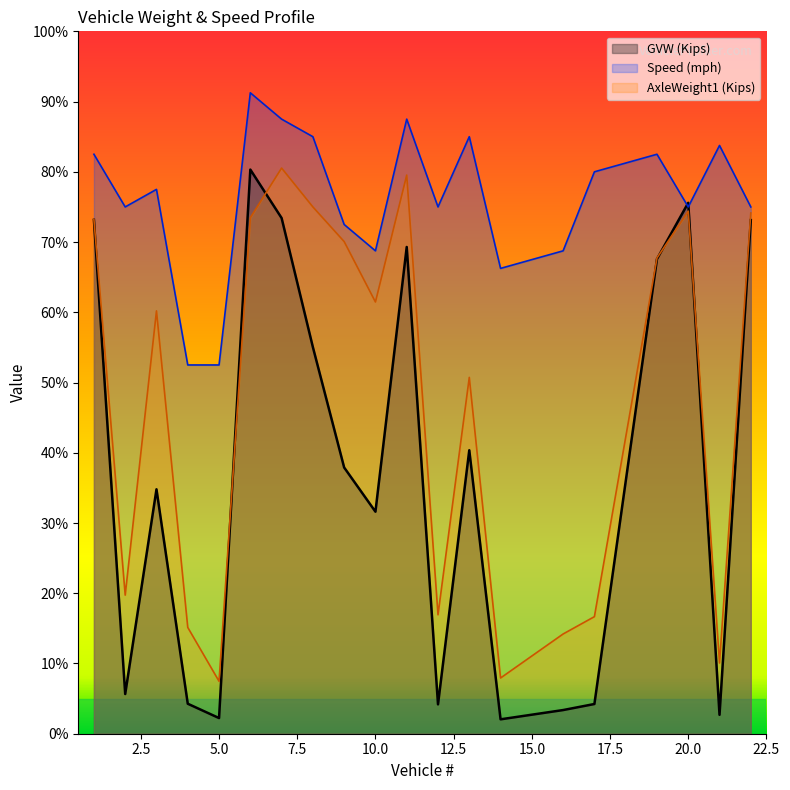

What is the difference between the second highest and minimum values in the GVW series?

73.5